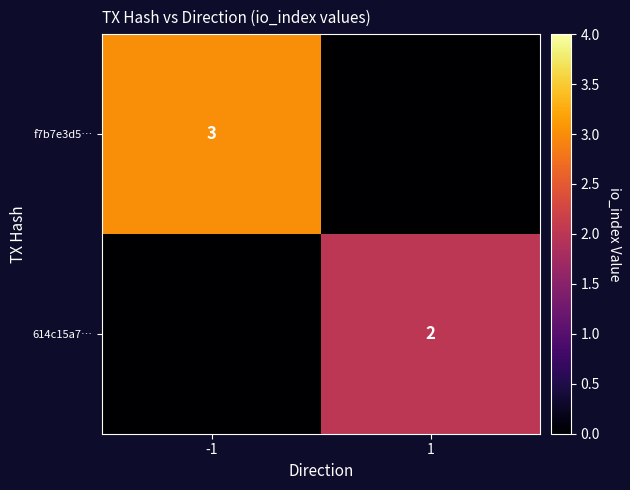

At how many categories does at least one series exceed 0?

2